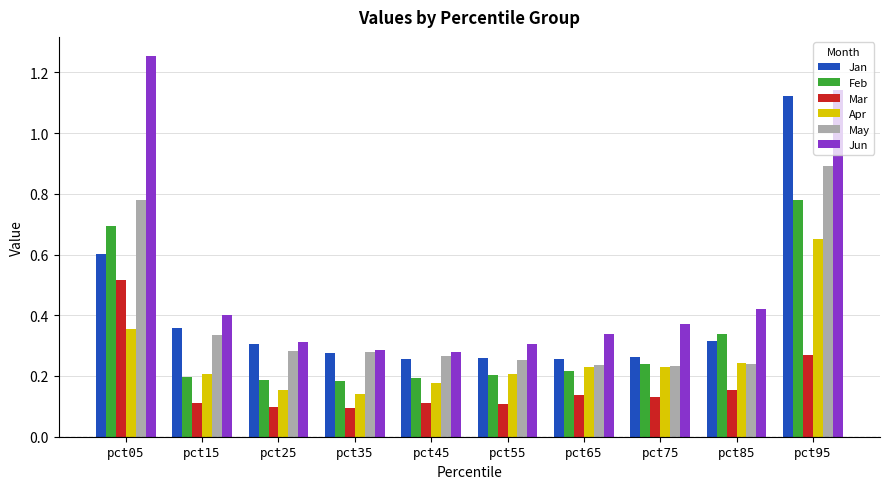

Rank the series by their maximum value, from lowest to highest.

Mar, Apr, Feb, May, Jan, Jun